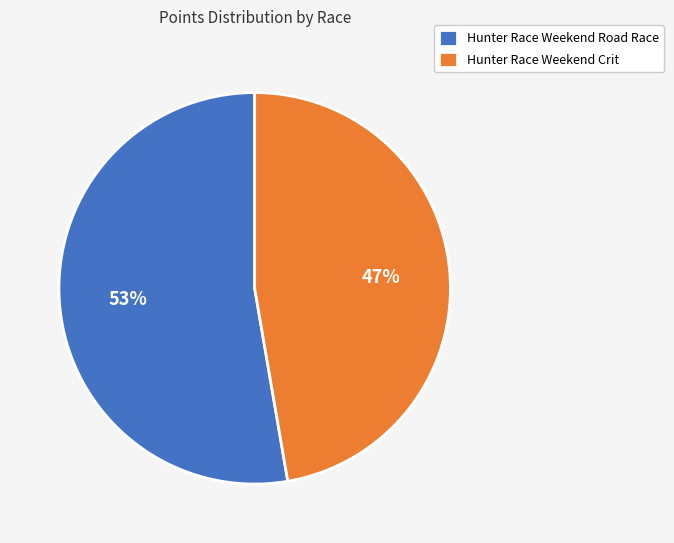

To the nearest percent, what portion does Hunter Race Weekend Road Race represent?

53%